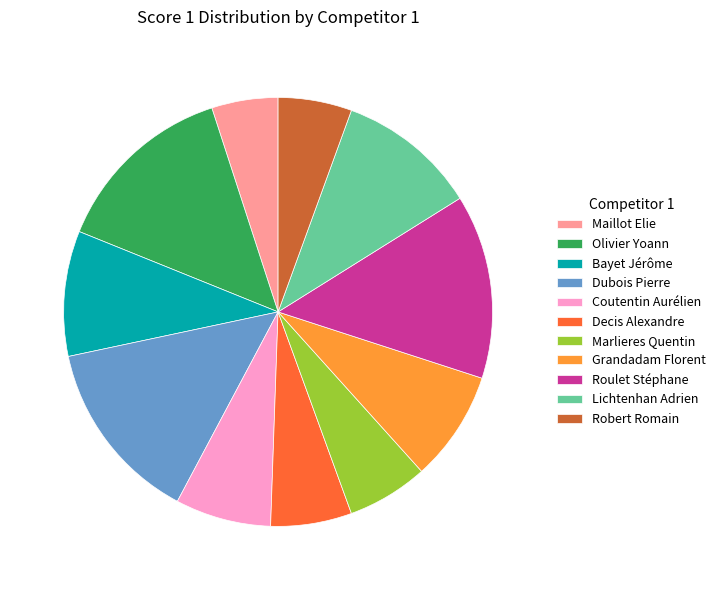

Which category has the smallest portion of the pie?

Maillot Elie